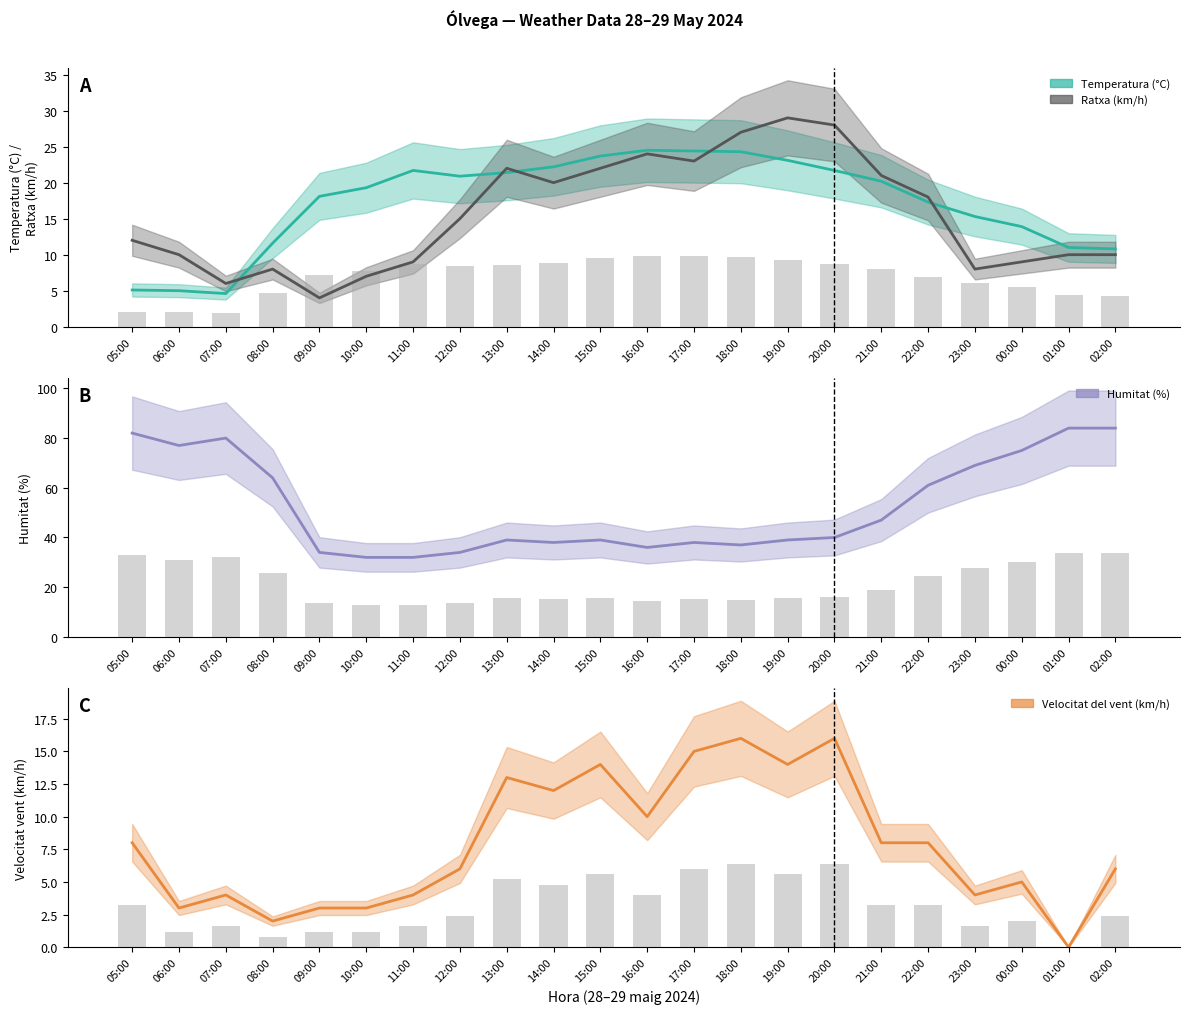

Is the value of Temperatura (°C) at 14:00 greater than the value of Humitat (%) at 17:00?

No